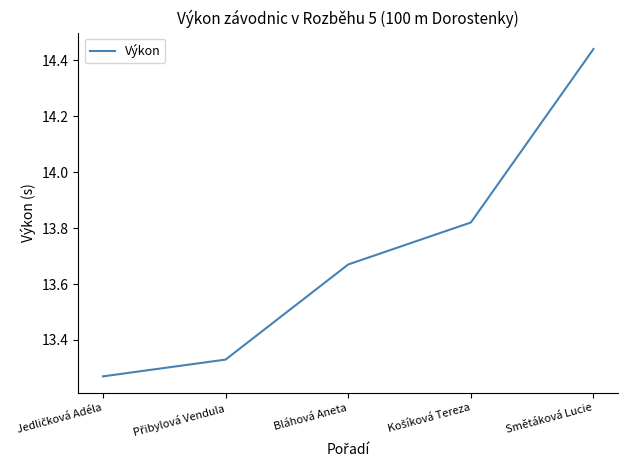

What is the difference between the maximum and minimum values?

1.2